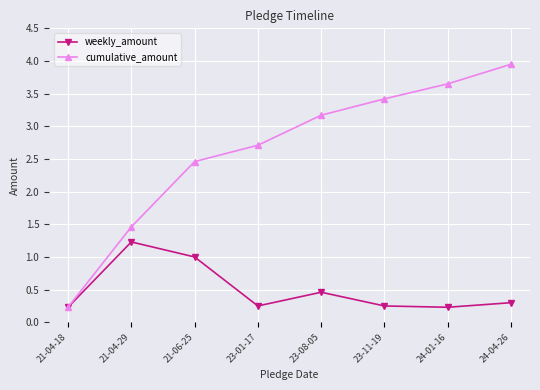

What is the difference between the second highest and second lowest values in the cumulative_amount series?

2.2